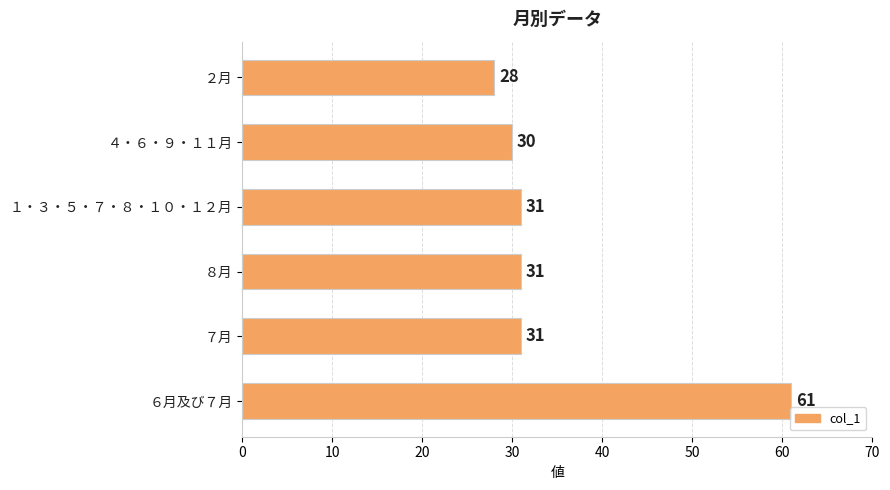

Approximately how many times larger is the value at ８月 compared to ７月?

1.0